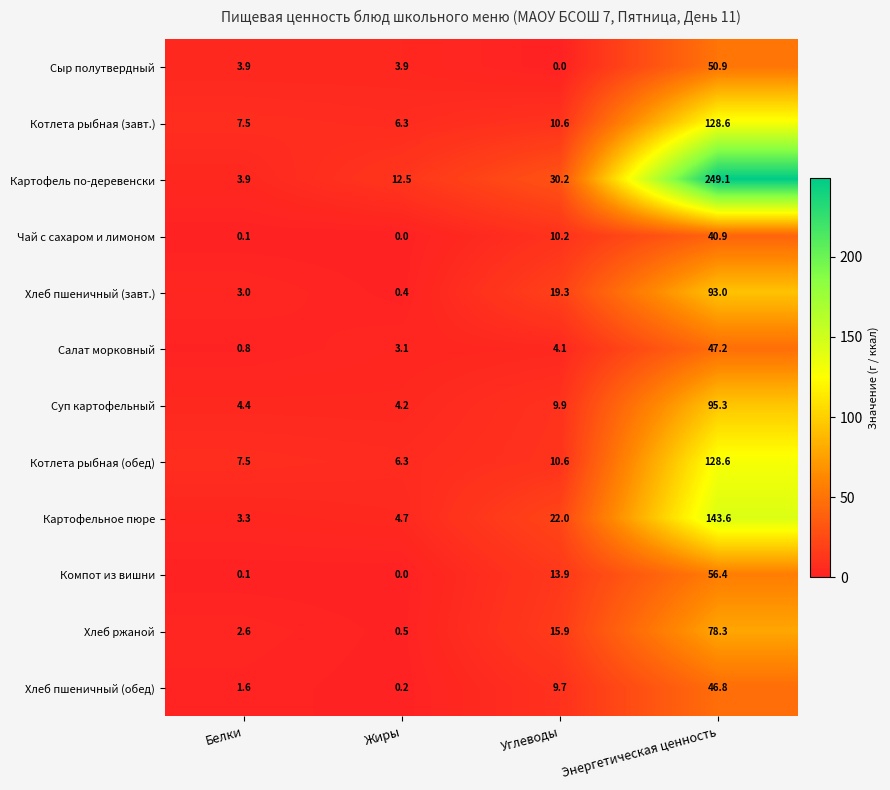

What is the maximum value shown in the chart?

249.1